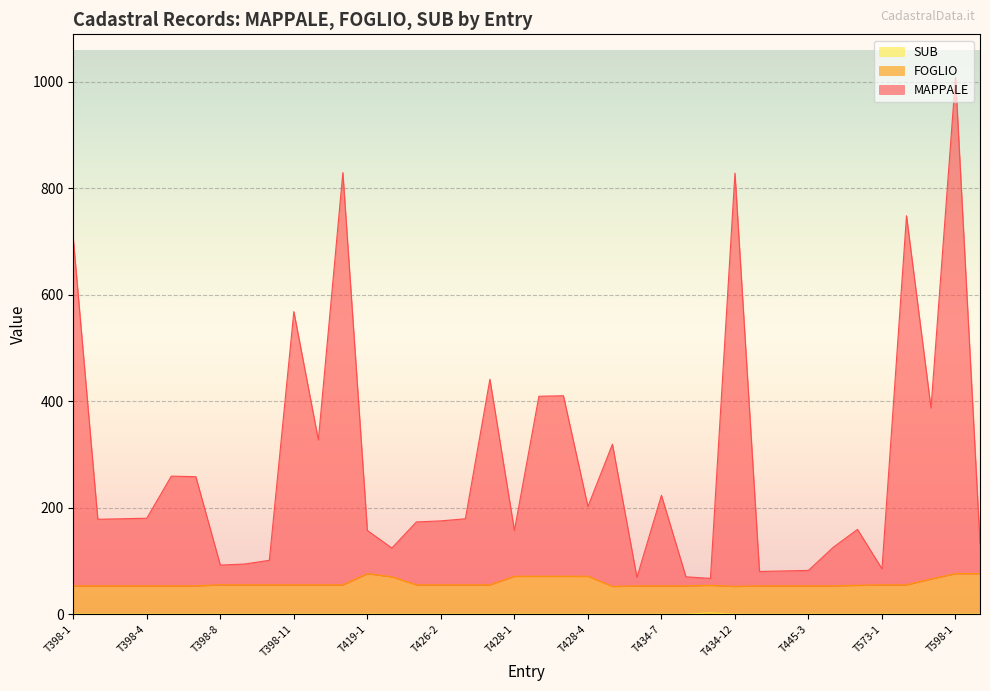

What is the label of the 6th point from the left?

T398-6